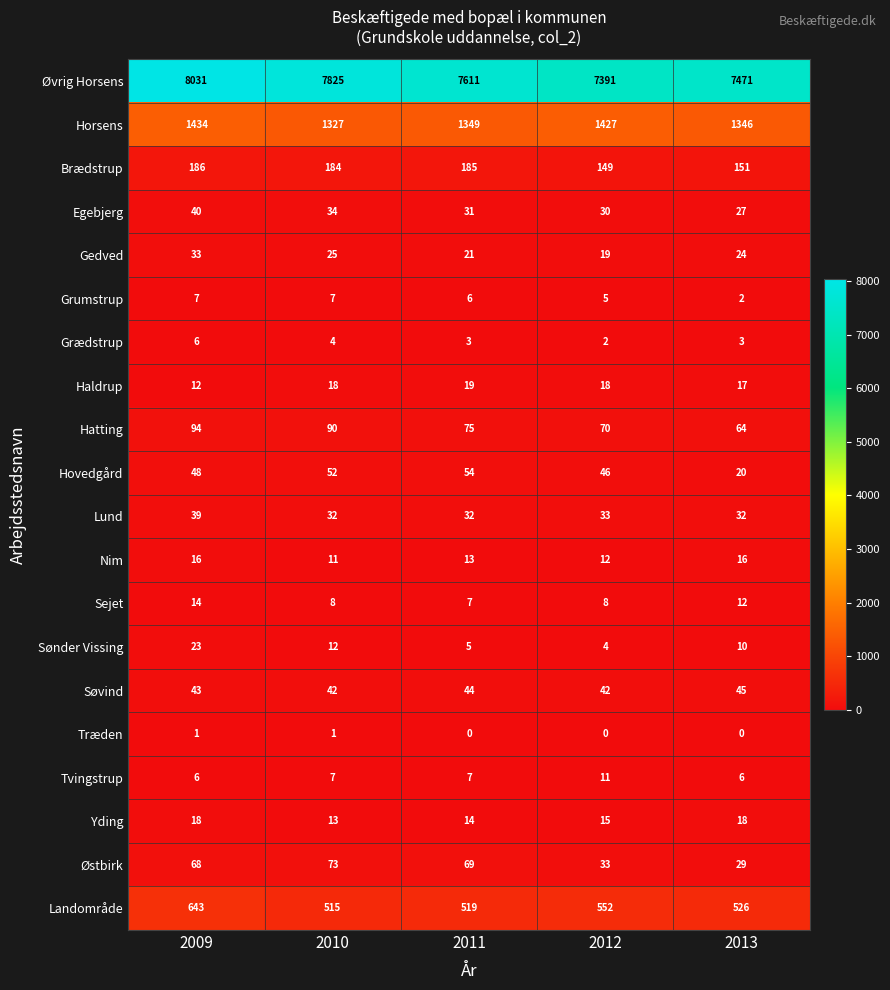

Rank the series at 2013 from highest to lowest value.

Øvrig Horsens, Horsens, Landområde, Brædstrup, Hatting, Søvind, Lund, Østbirk, Egebjerg, Gedved, Hovedgård, Yding, Haldrup, Nim, Sejet, Sønder Vissing, Tvingstrup, Grædstrup, Grumstrup, Træden